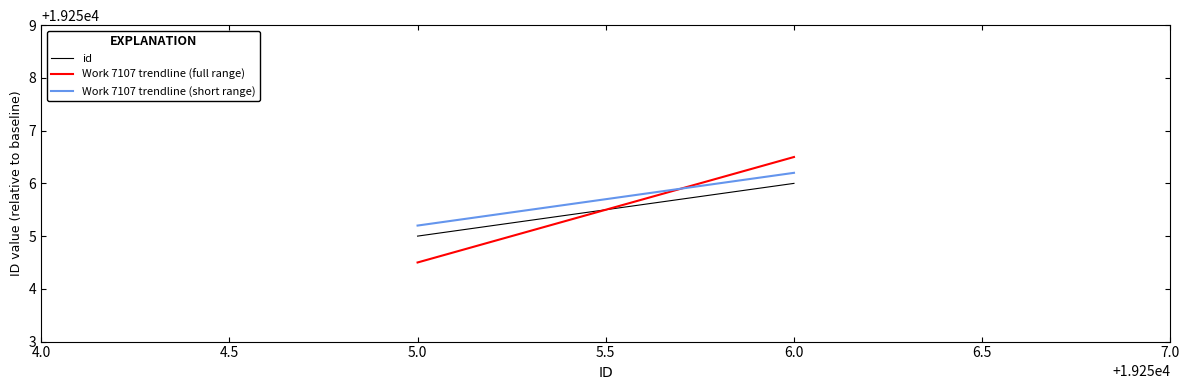

What is the sum of all Work 7107 trendline (short range) values?

38511.4